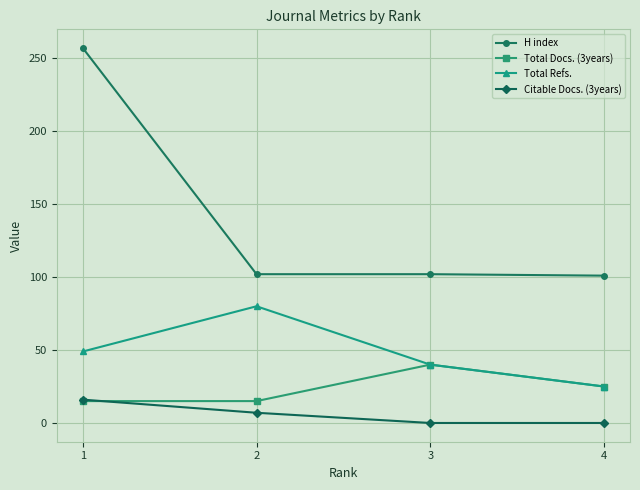

Rank the series at 2 from highest to lowest value.

H index, Total Refs., Total Docs. (3years), Citable Docs. (3years)